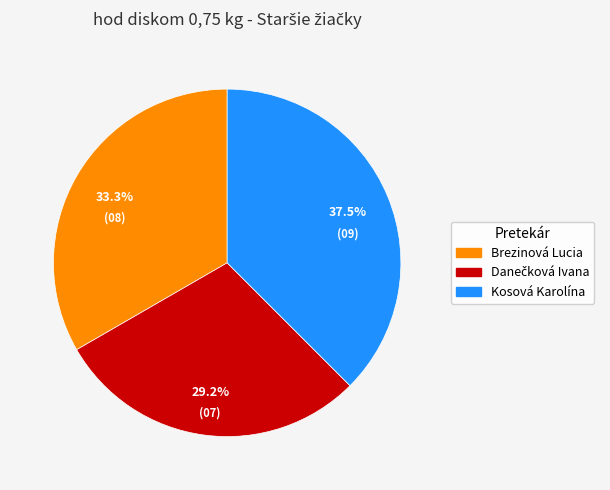

Which category has the biggest portion of the pie?

Kosová Karolína